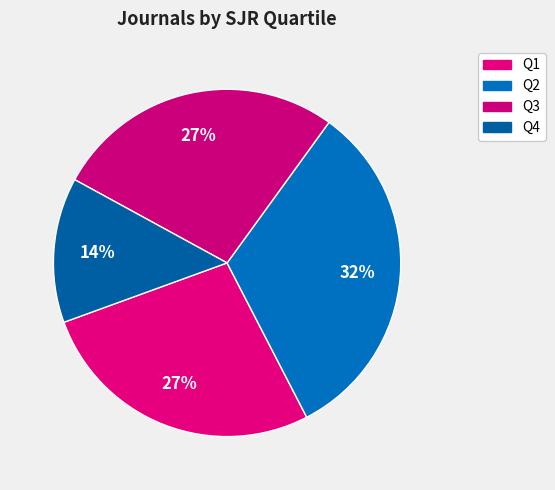

The Q4 slice represents 1% of the pie. True or false?

False